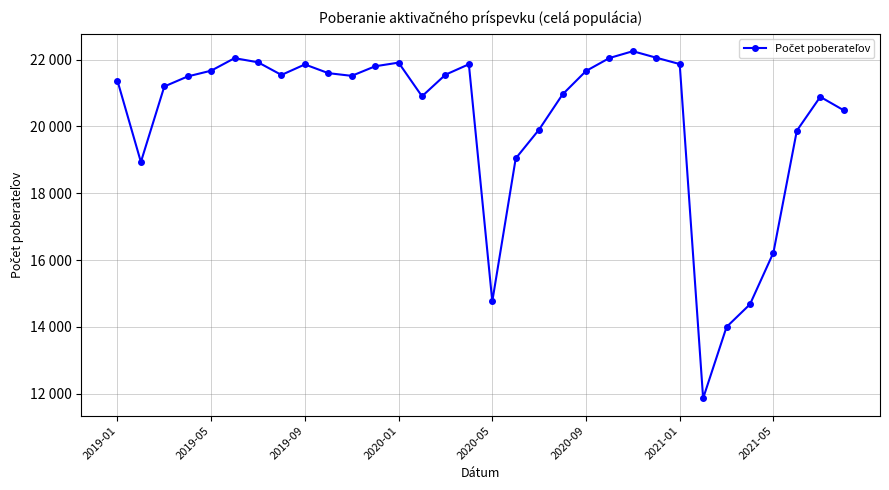

Does the chart have visible grid lines?

Yes